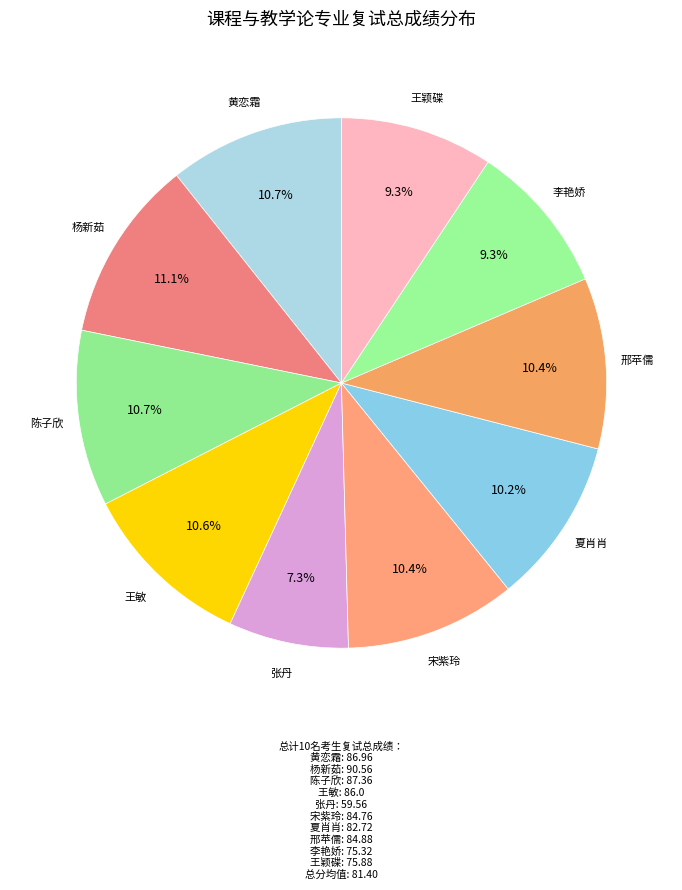

How many segments does this pie chart have?

10